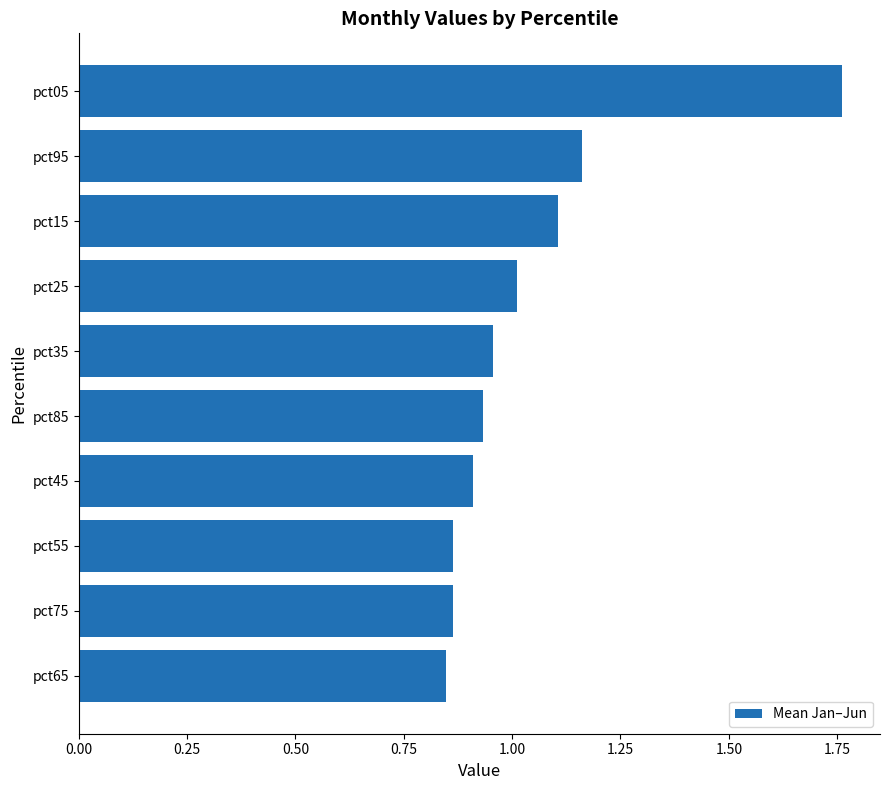

What is the sum of all values?

10.4